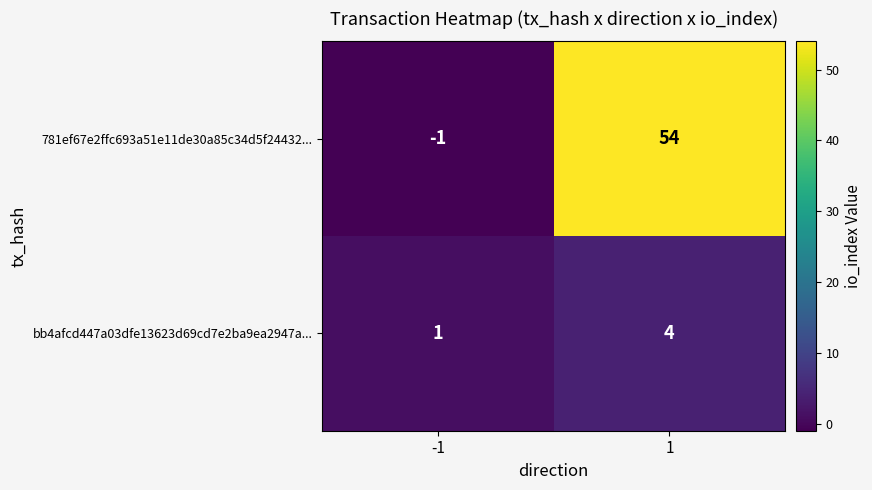

Which series has the largest range (max minus min)?

781ef67e2ffc693a51e11de30a85c34d5f24432...